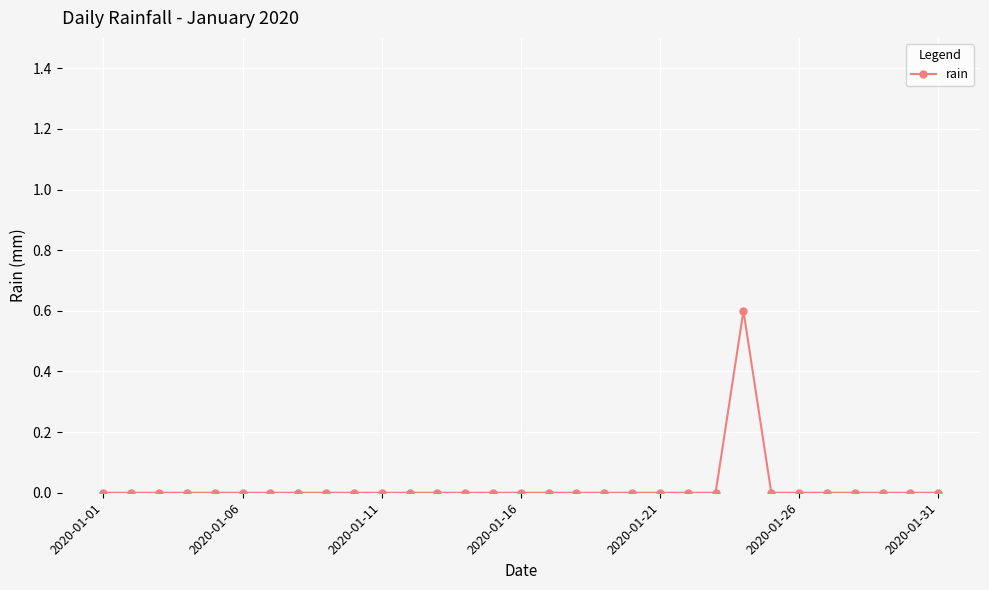

What is the difference between the maximum and minimum values?

0.6